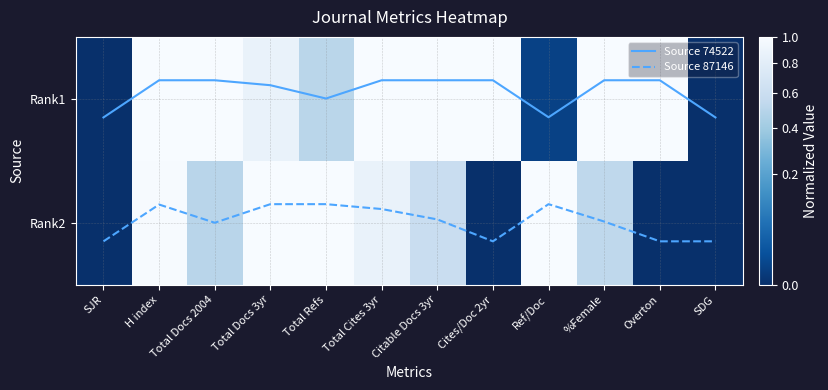

What is the difference between the highest and lowest values at SJR?

1.1